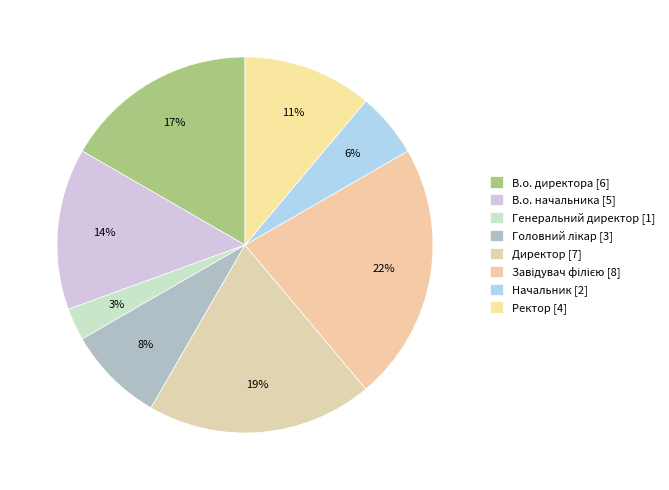

How many slices are in this pie chart?

8